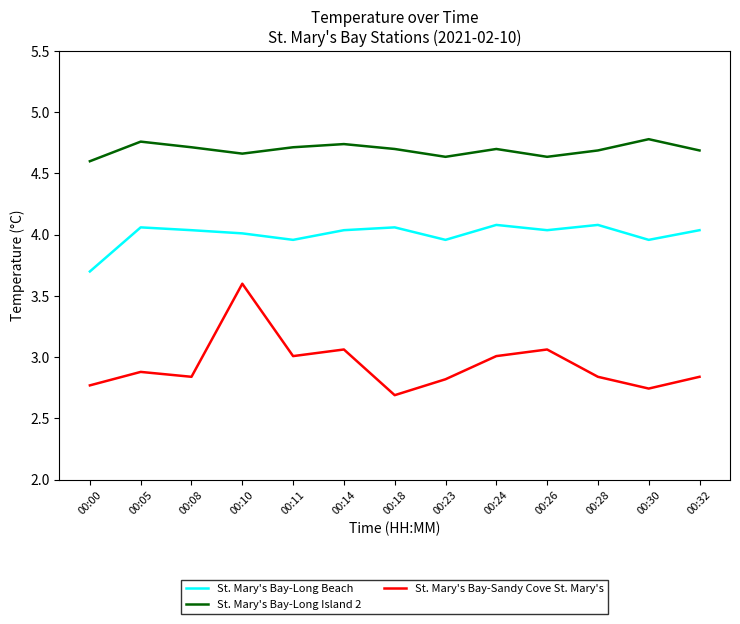

What is the maximum value for St. Mary's Bay-Sandy Cove St. Mary's?

3.6